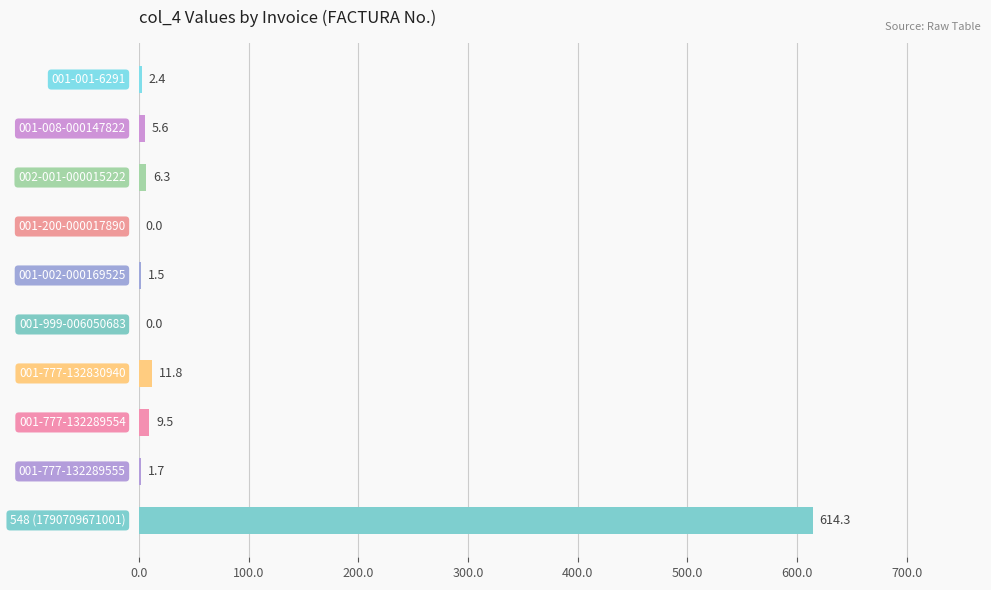

How many data points are above 5?

5